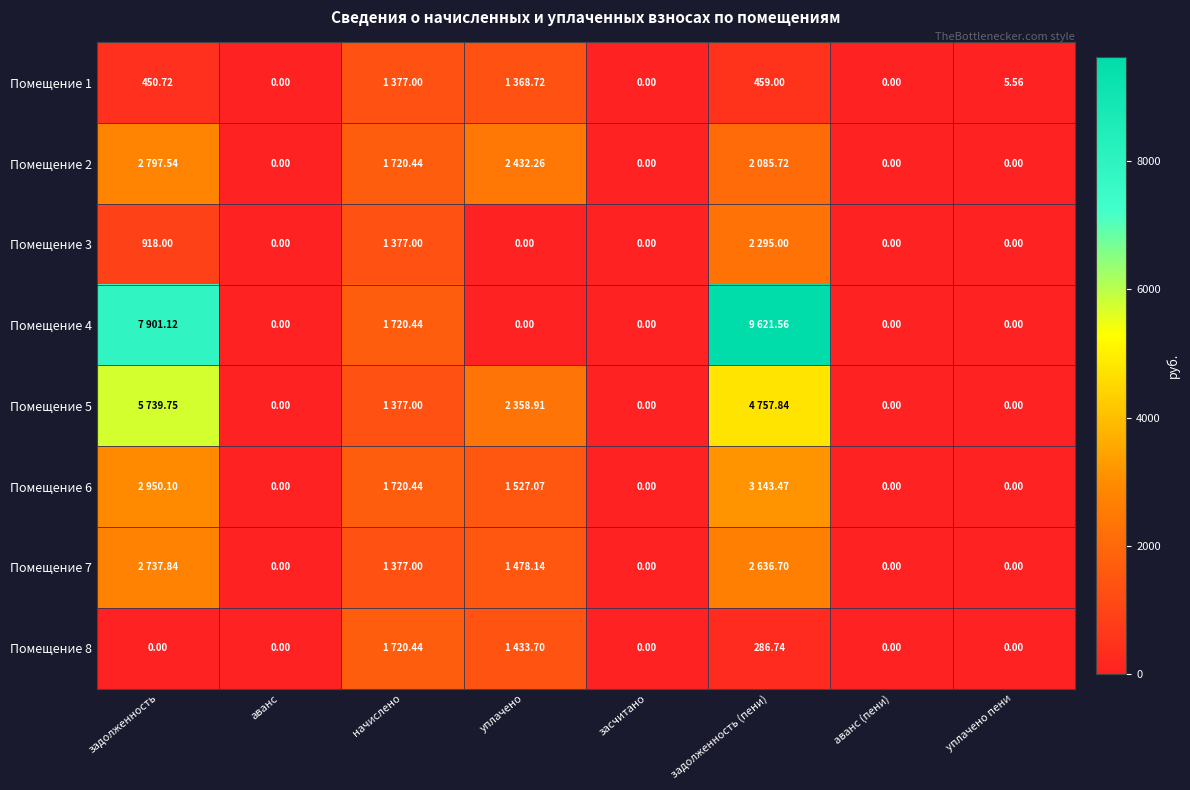

How many data points in Помещение 3 are above 0?

3